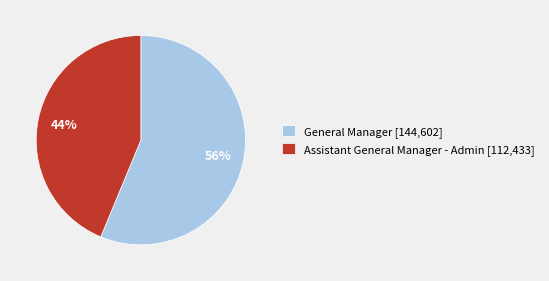

Approximately how many times larger is the value at General Manager compared to Assistant General Manager - Admin?

1.3